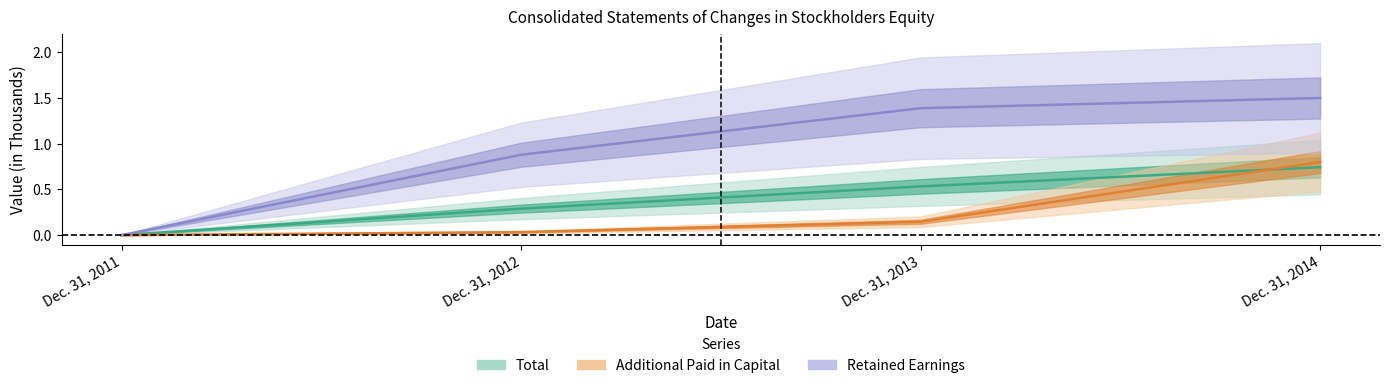

What is the value of the Additional Paid in Capital point at the 4th from the left?

0.8